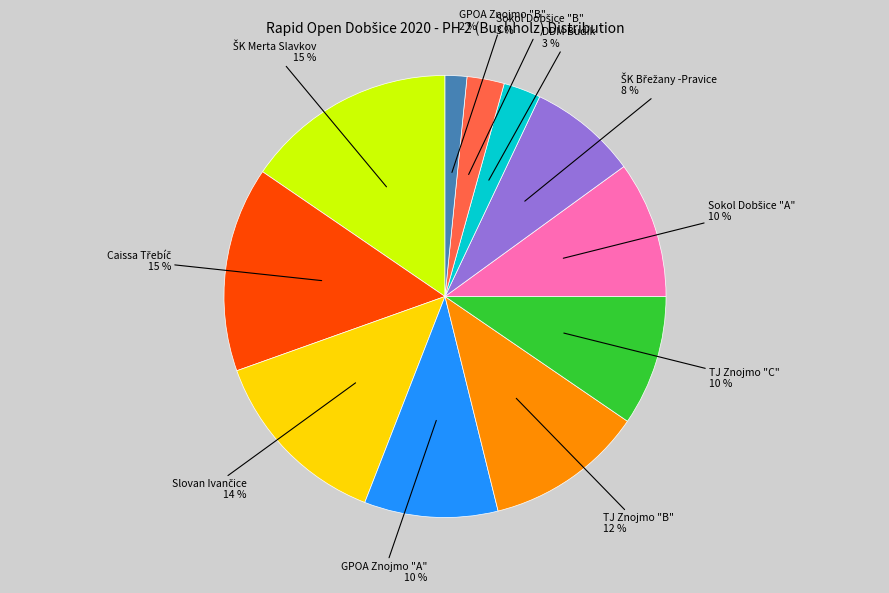

To the nearest percent, what is the average slice percentage?

9%